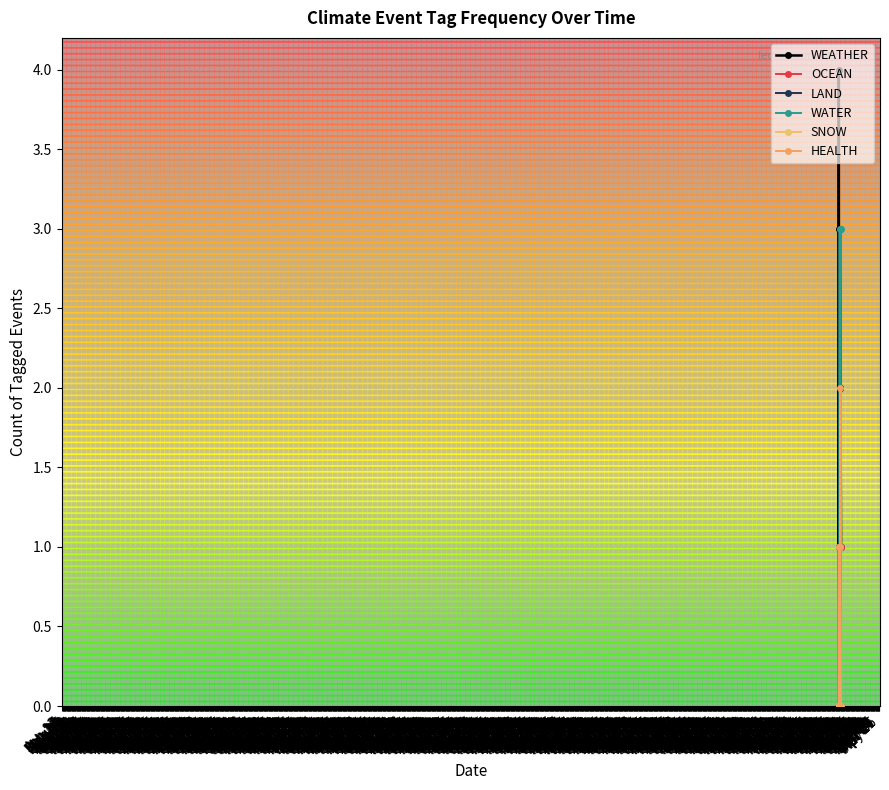

In HEALTH, how many points are higher than both neighbors (excluding endpoints)?

1